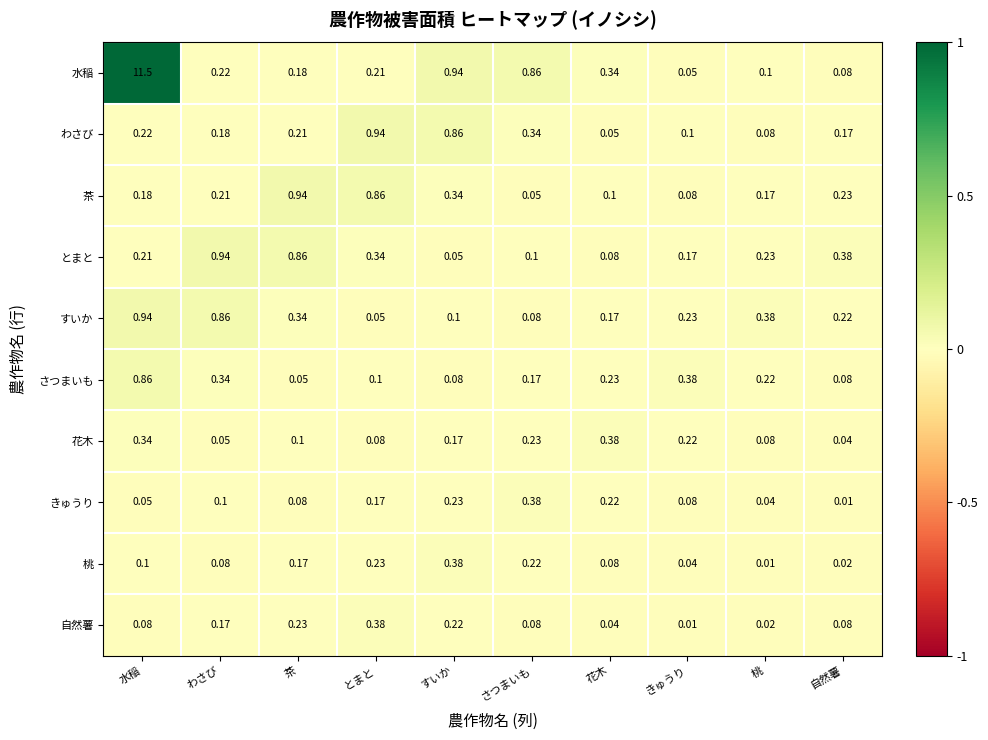

Rank the categories by とまと value from highest to lowest.

わさび, 茶, 自然薯, とまと, 桃, 水稲, きゅうり, さつまいも, 花木, すいか